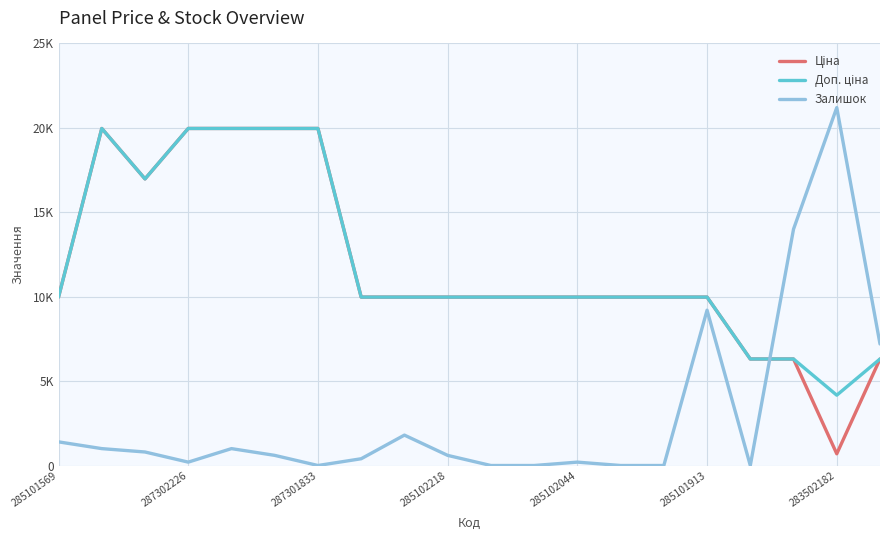

Does the chart display data point markers on the line(s)?

No